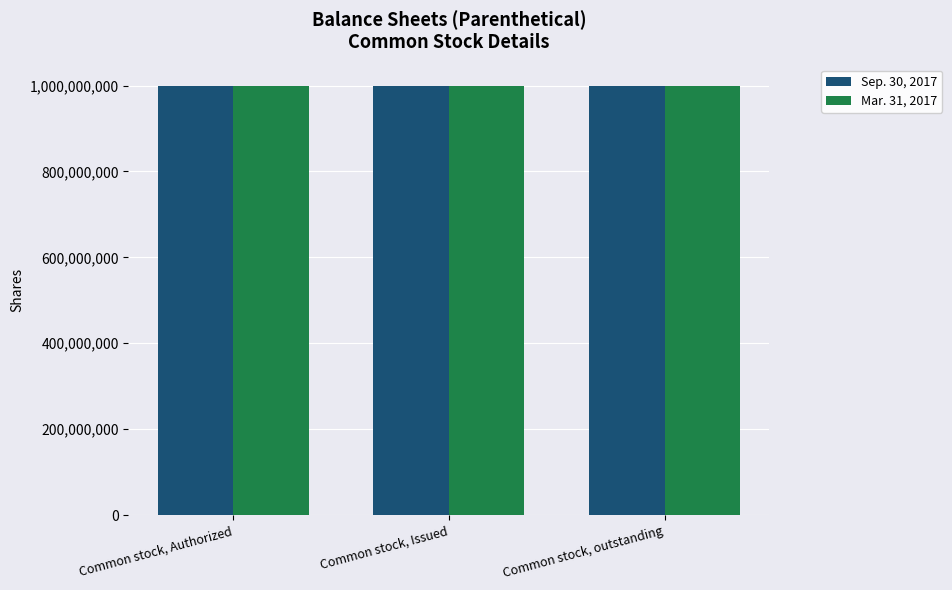

What is the maximum value for Sep. 30, 2017?

999000000.0